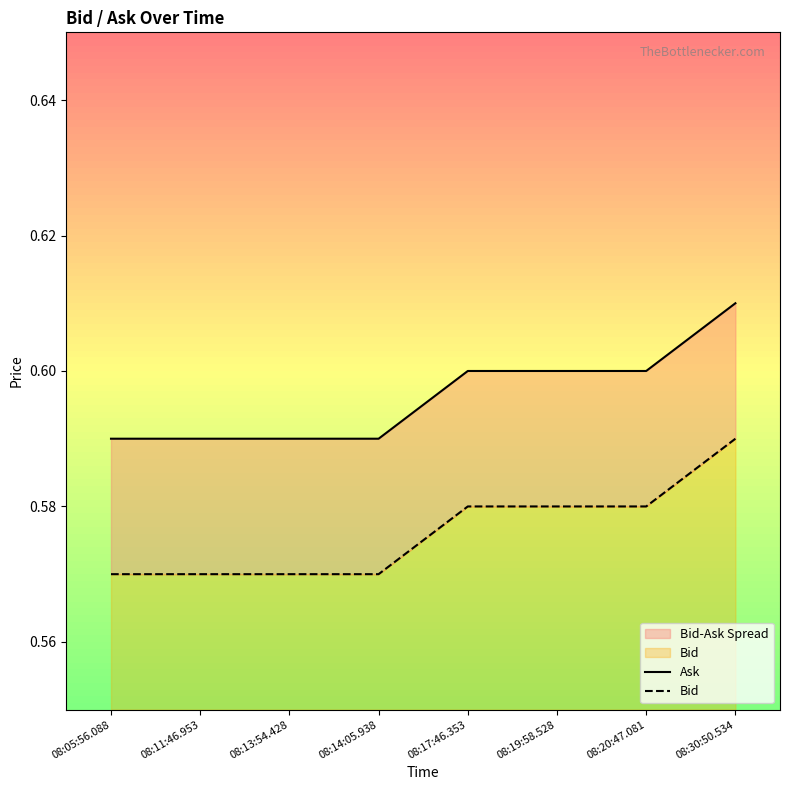

What is the label of the 2nd point from the left?

08:11:46.953